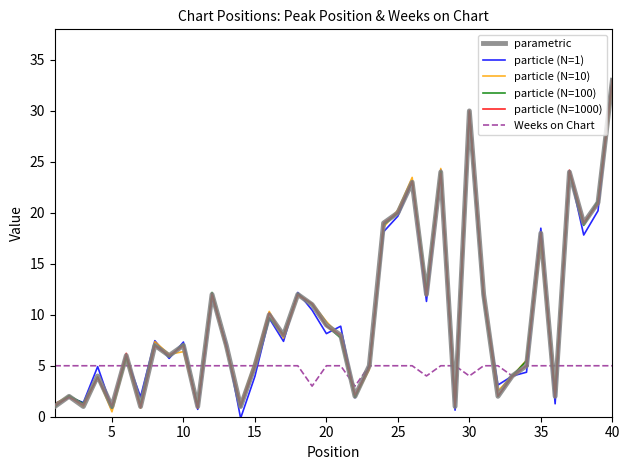

What is the maximum value for Weeks on Chart?

5.0